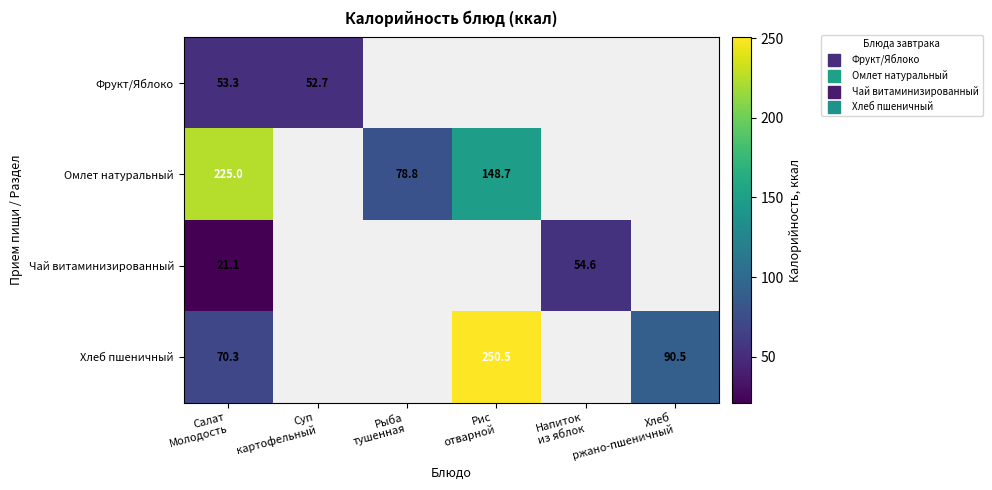

What is the maximum value shown in the chart?

250.5